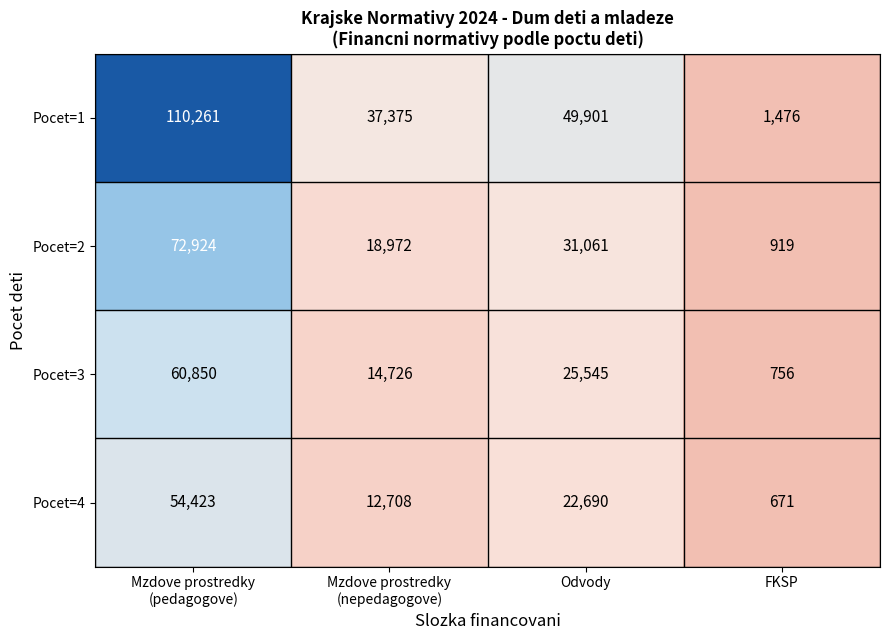

What is the approximate value of Pocet=2 at Odvody?

31061